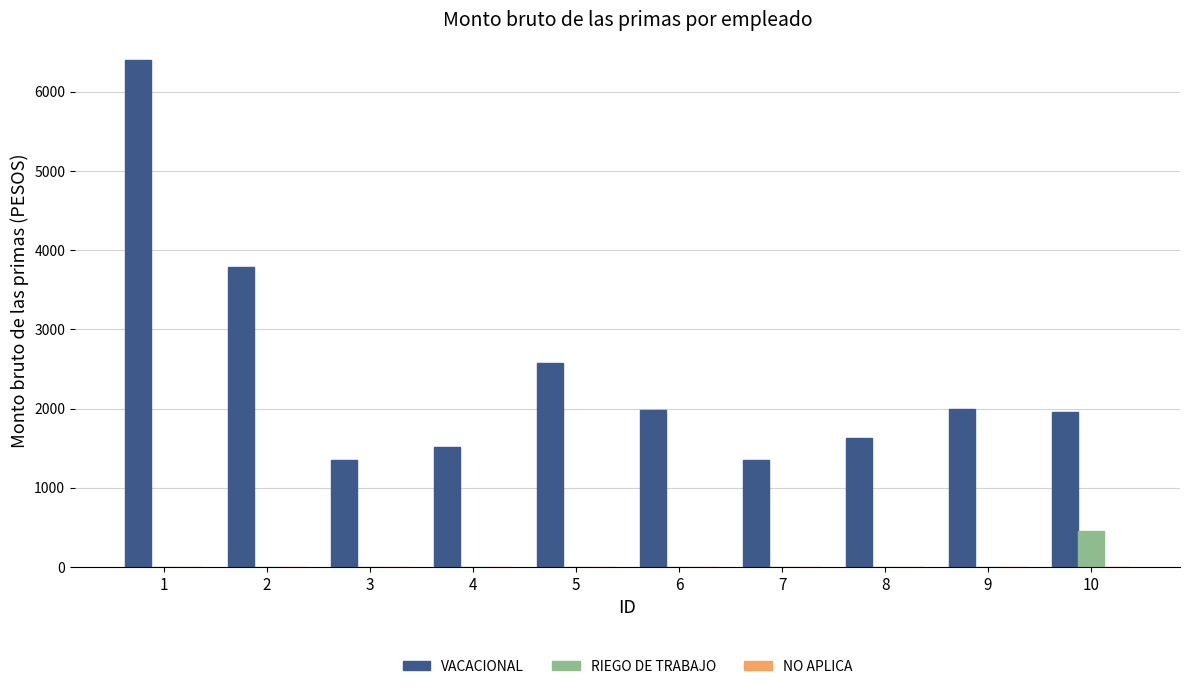

Is the value of RIEGO DE TRABAJO at 3 greater than the value of VACACIONAL at 8?

No